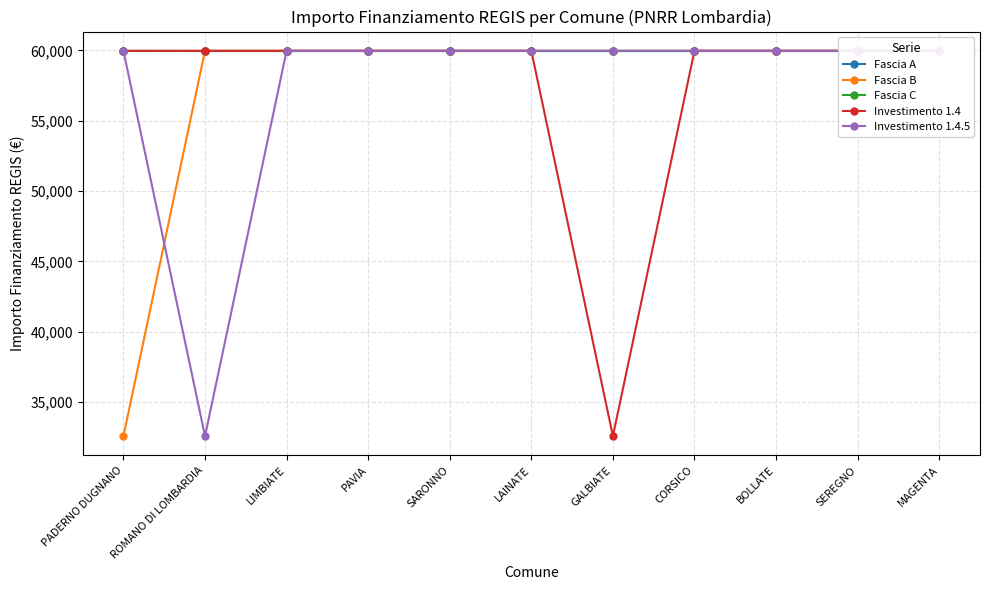

Is the value of Investimento 1.4 at PAVIA greater than the value of Fascia A at LAINATE?

No